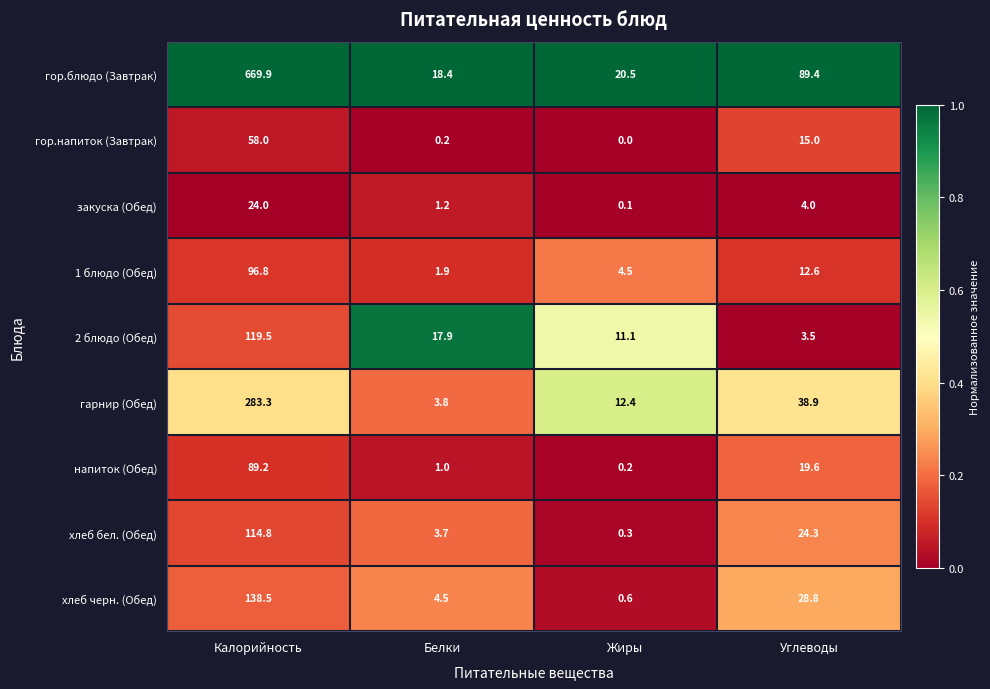

At which label is гор.блюдо (Завтрак) closest to 344?

Углеводы